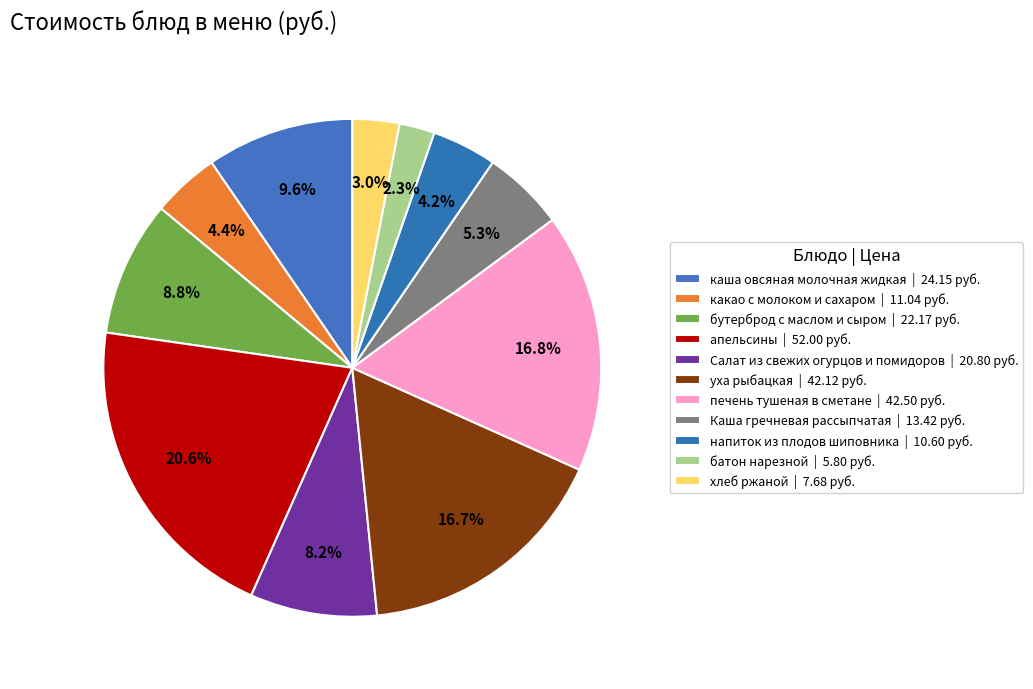

Is the sum of бутерброд с маслом и сыром and батон нарезной greater than half?

No